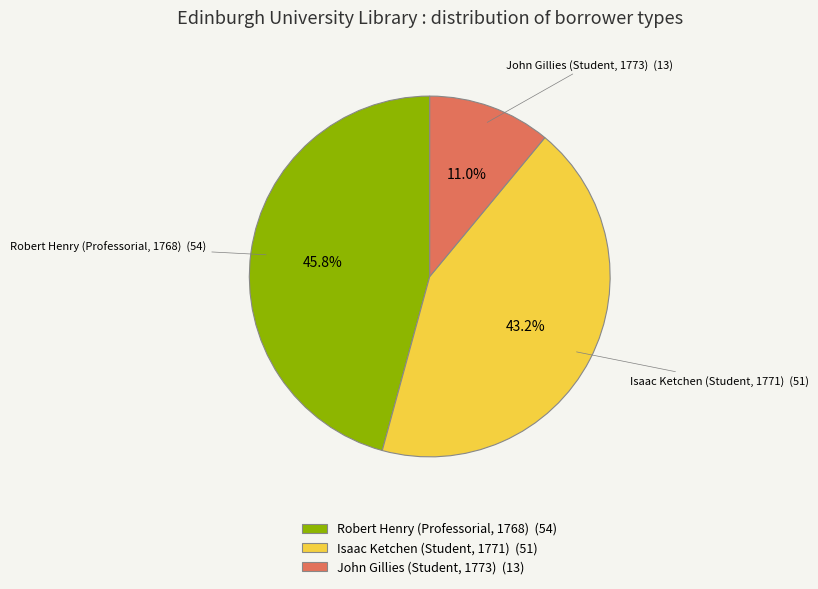

What is the ratio of the value at Robert Henry (Professorial, 1768) to the value at John Gillies (Student, 1773)?

4.2